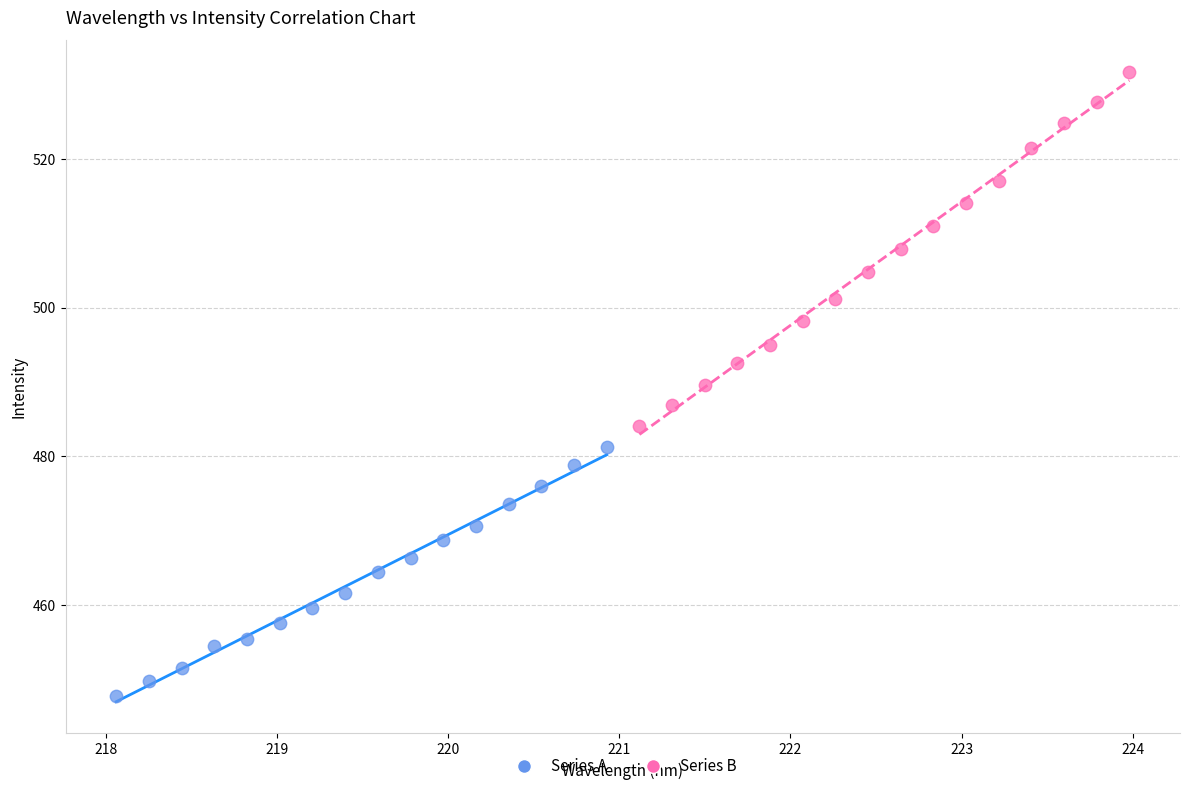

Which series reaches the minimum Y coordinate?

Series A